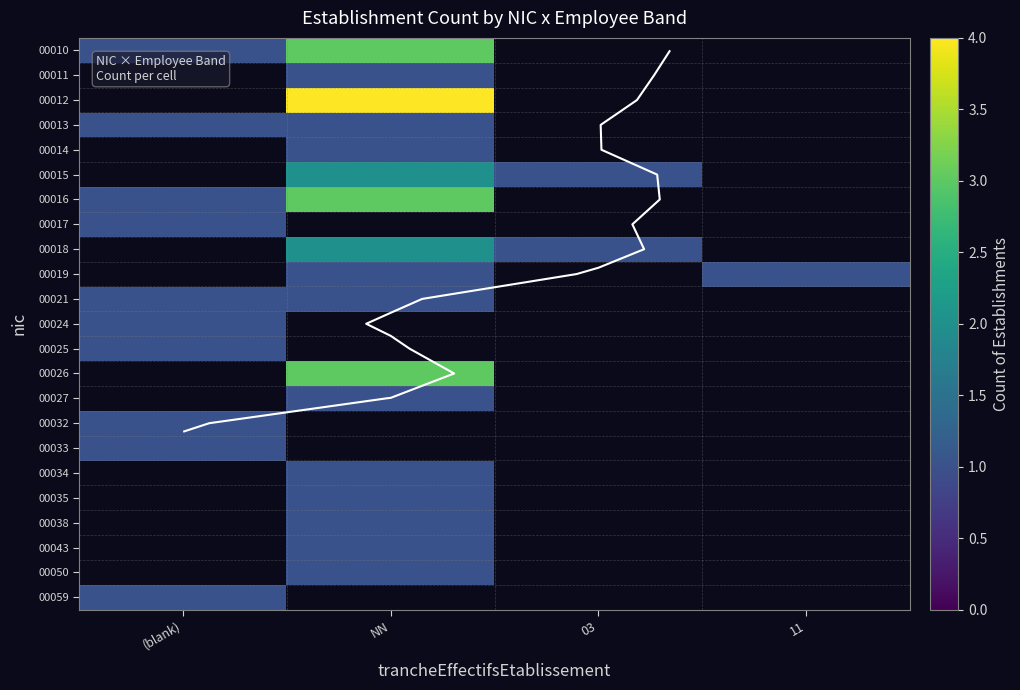

What is the total value across all series at (blank)?

10